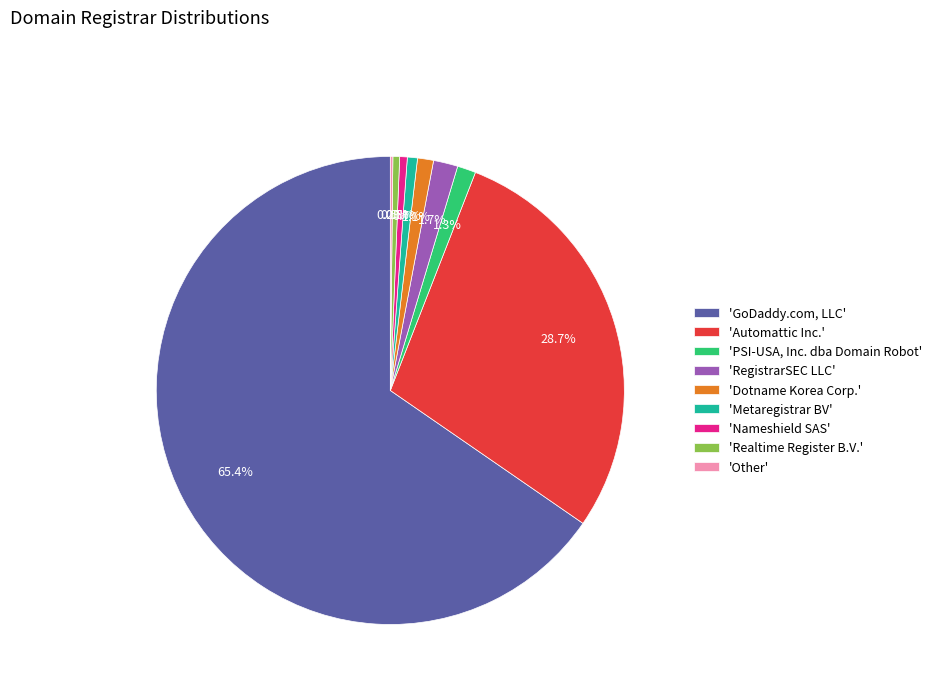

Which slice is the largest?

'GoDaddy.com, LLC'